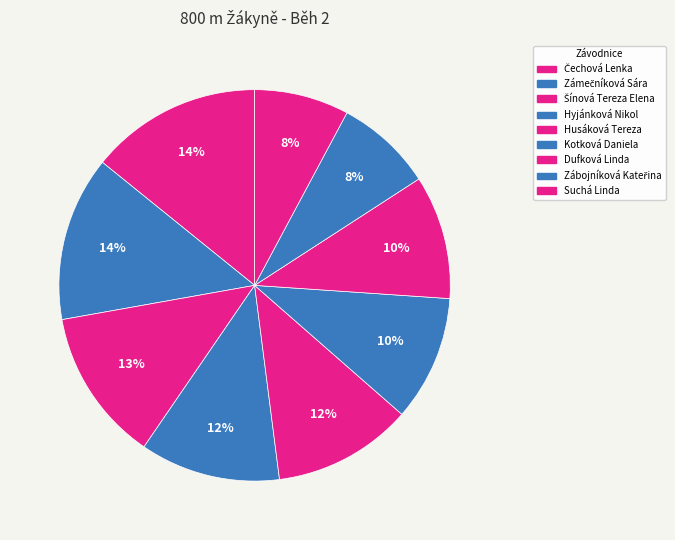

True or false: Kotková Daniela accounts for 10% of the total.

True